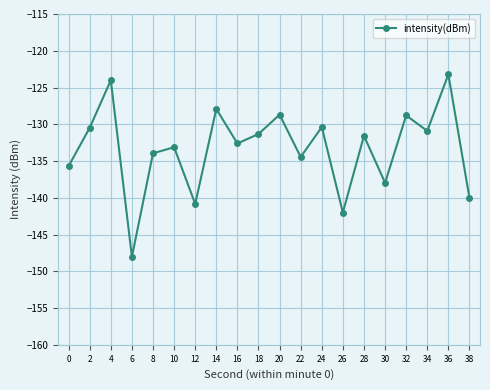

What is the sum of the values at 32 and 8?

-262.7